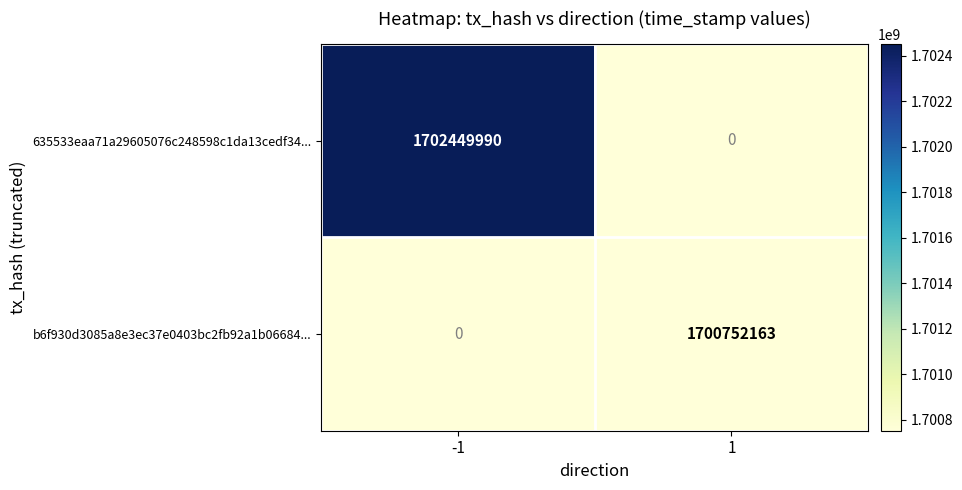

Which series has the largest total across all categories?

635533eaa71a29605076c248598c1da13cedf34...